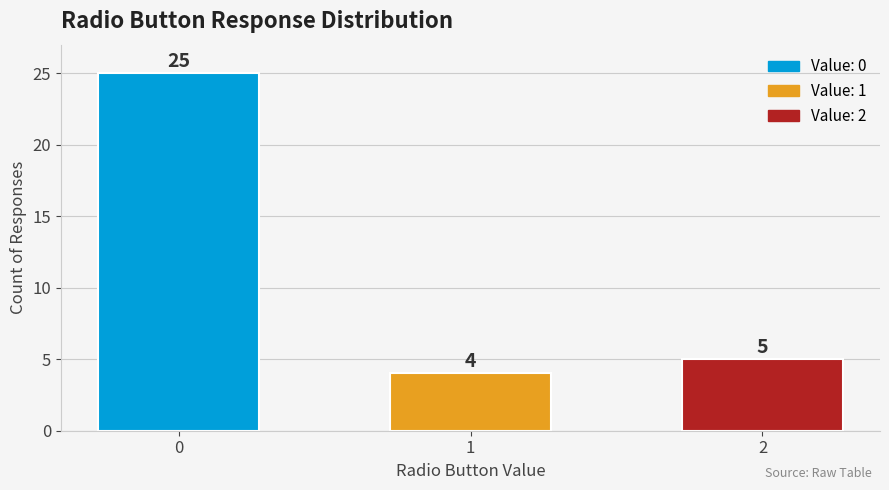

Does the chart contain stacked bars?

No